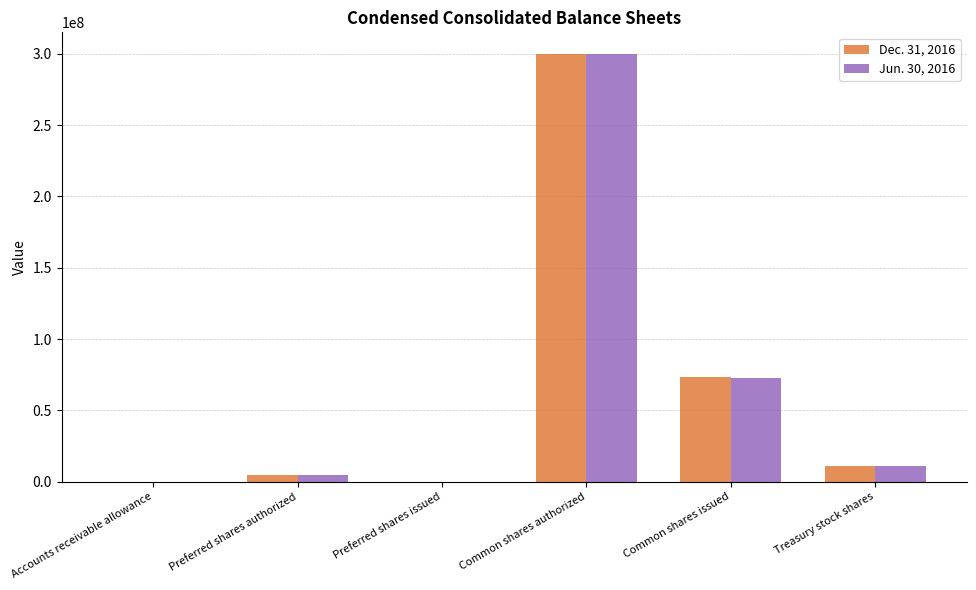

Is the value of Jun. 30, 2016 at Common shares authorized greater than the value of Dec. 31, 2016 at Preferred shares issued?

Yes